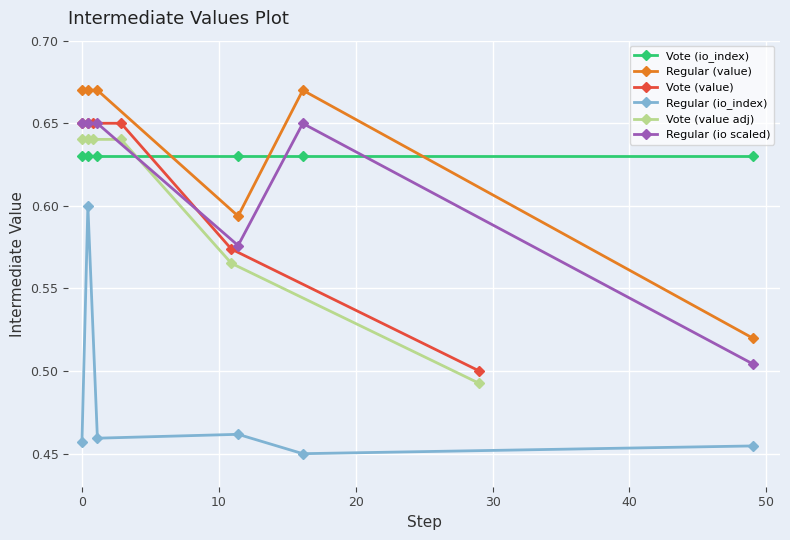

Count the Regular (io scaled) values in the range 0 to 1.

6